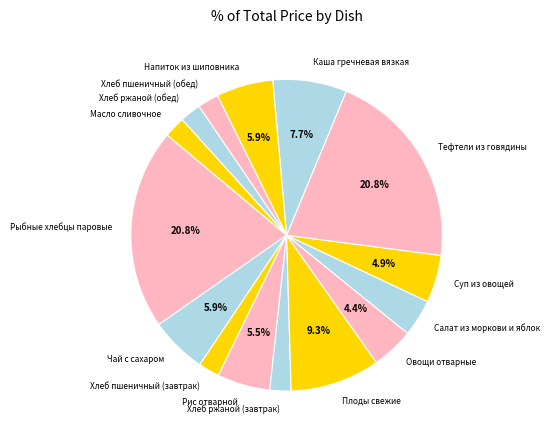

Between Рис отварной and Хлеб пшеничный (завтрак), which is larger?

Рис отварной